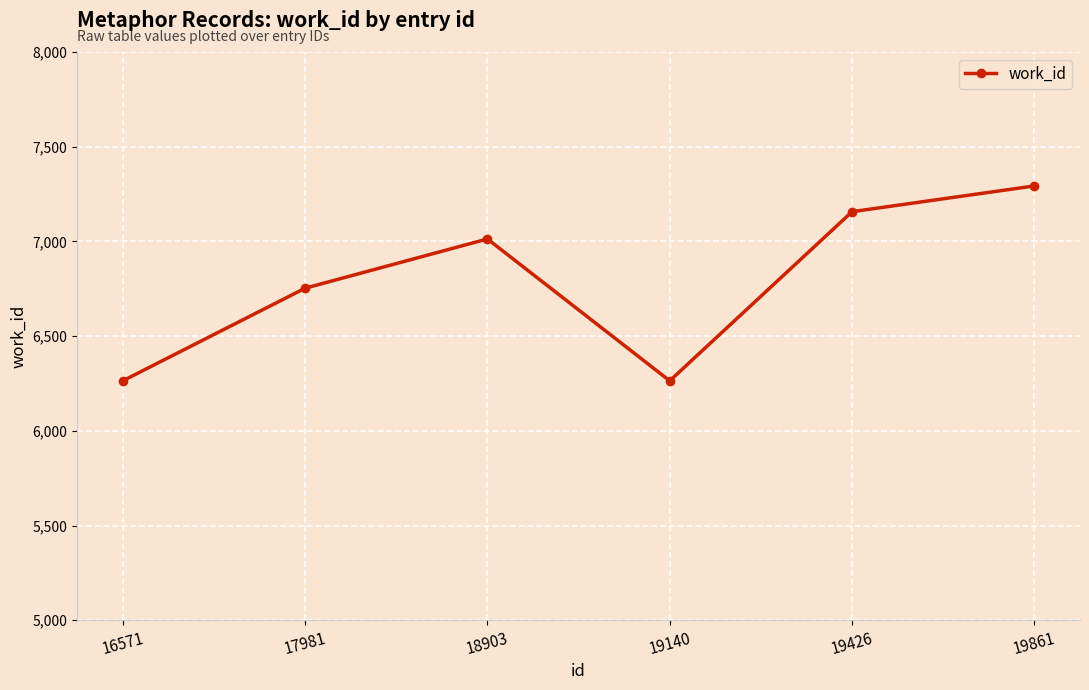

What is the average value?

6791